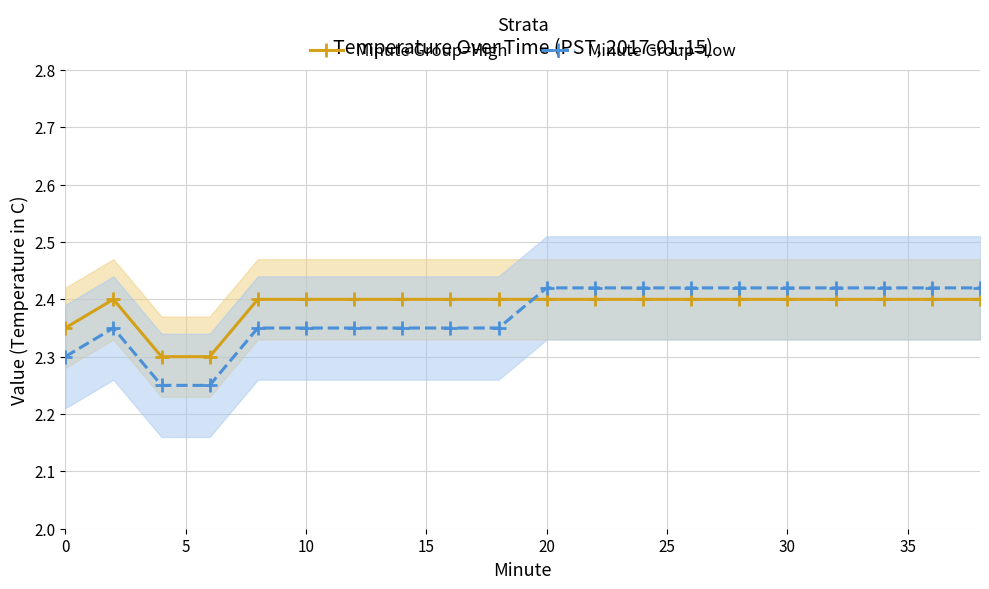

Does the chart display data point markers on the line(s)?

Yes